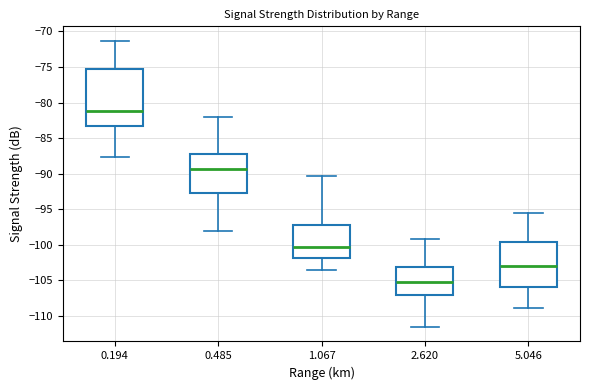

Where is the upper edge of the box at x = 2.620 on the y-axis? The values are not printed on the chart, so give them approximately, as read against the axis.

-103.0